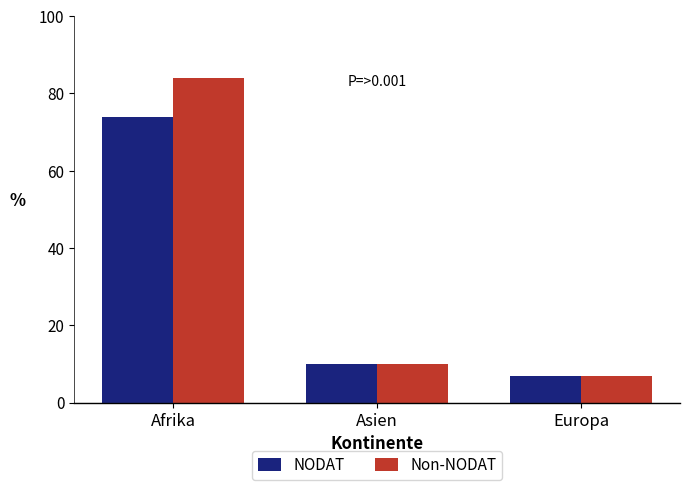

At which label is NODAT closest to 40?

Asien